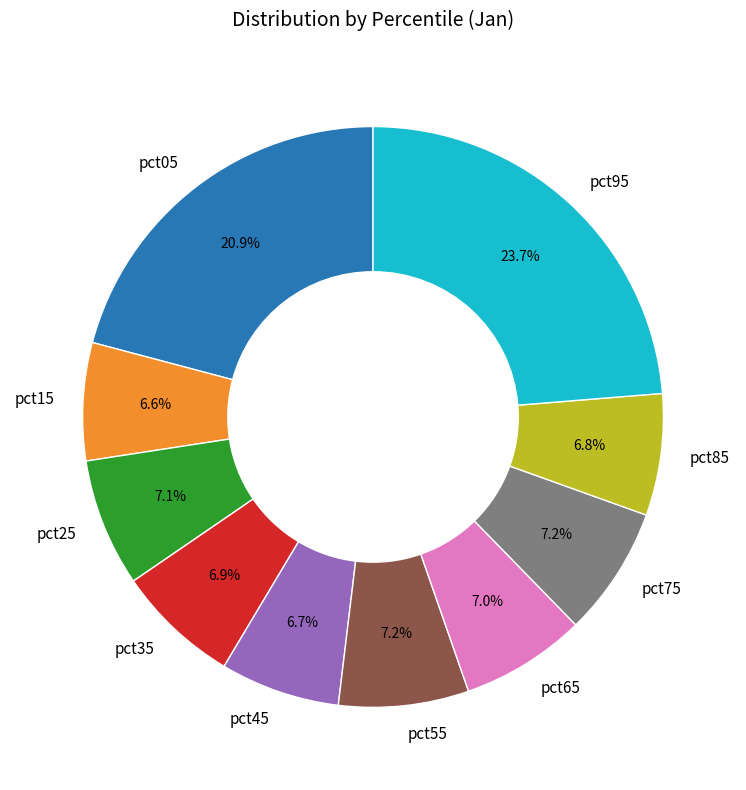

Is the sum of pct35 and pct95 greater than half?

No